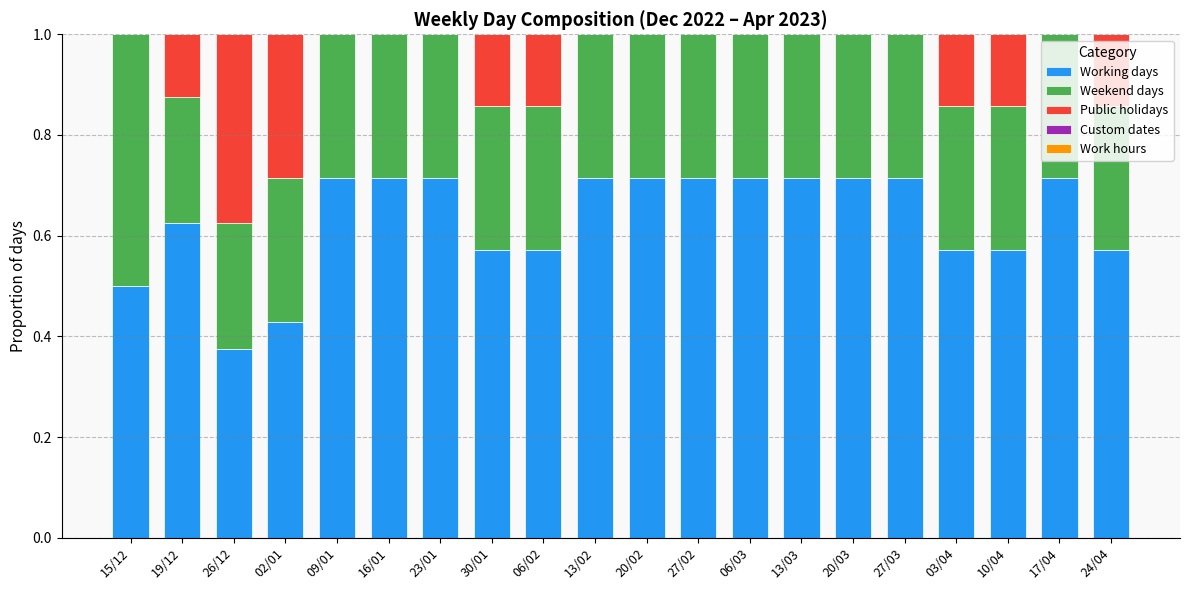

What is the total value across all series at 09/01?

1.0